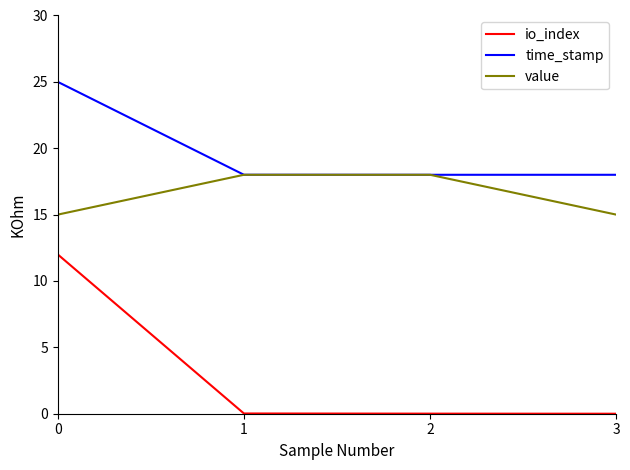

Which series has the widest spread of values?

io_index